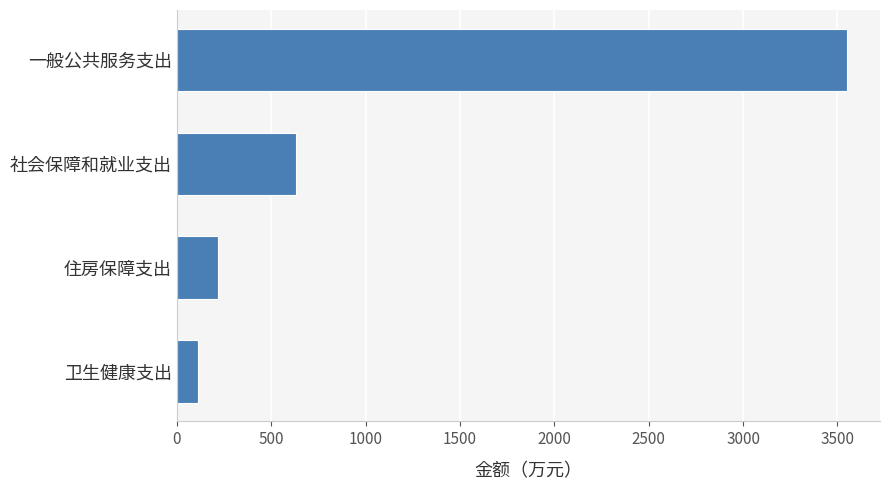

Are the bars horizontal?

Yes